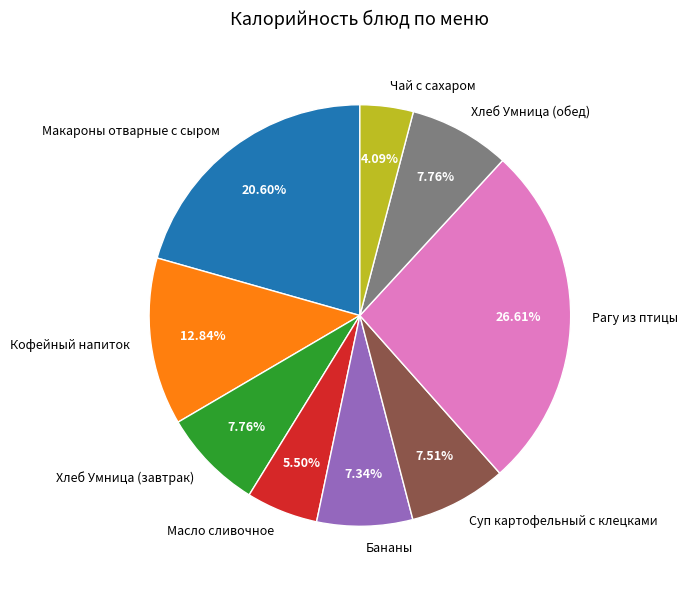

The Кофейный напиток slice represents 26% of the pie. True or false?

False